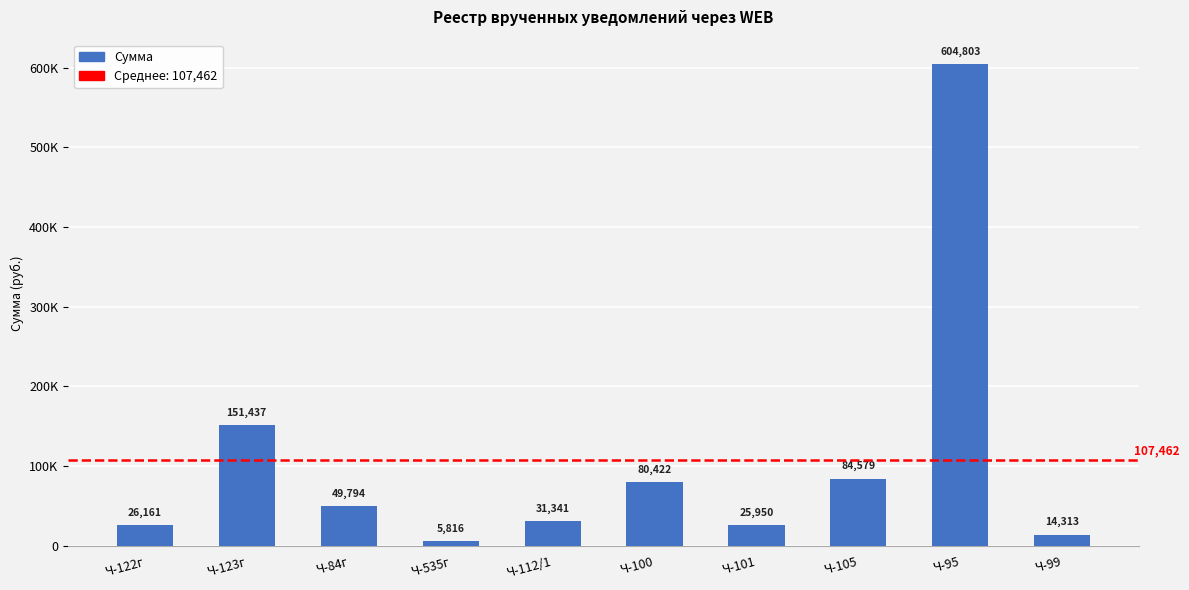

Are the bars horizontal?

No